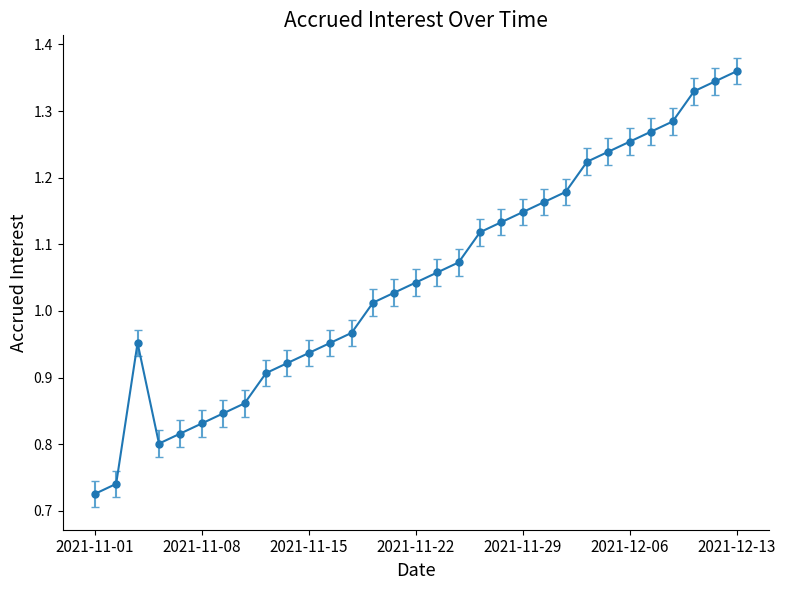

What is the difference between the maximum and minimum values?

0.6